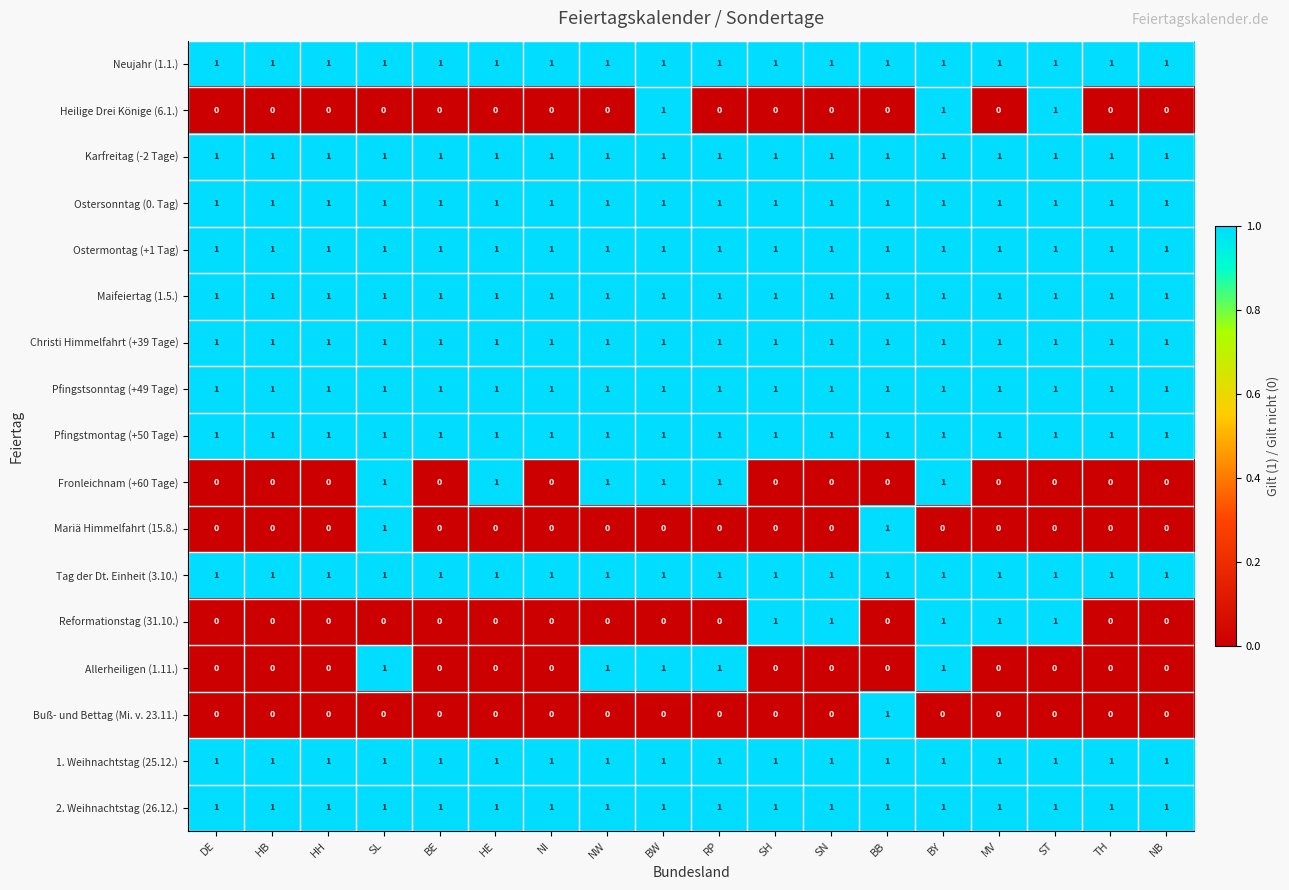

At which category is the sum across all series the highest?

BY